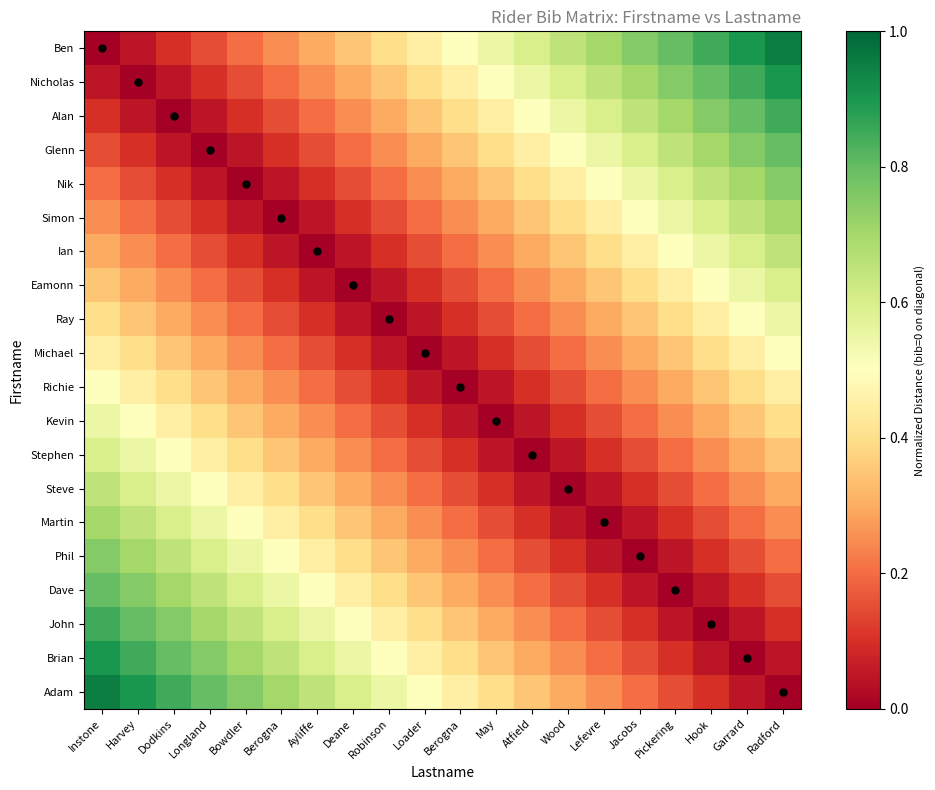

How many series are shown in this chart?

20